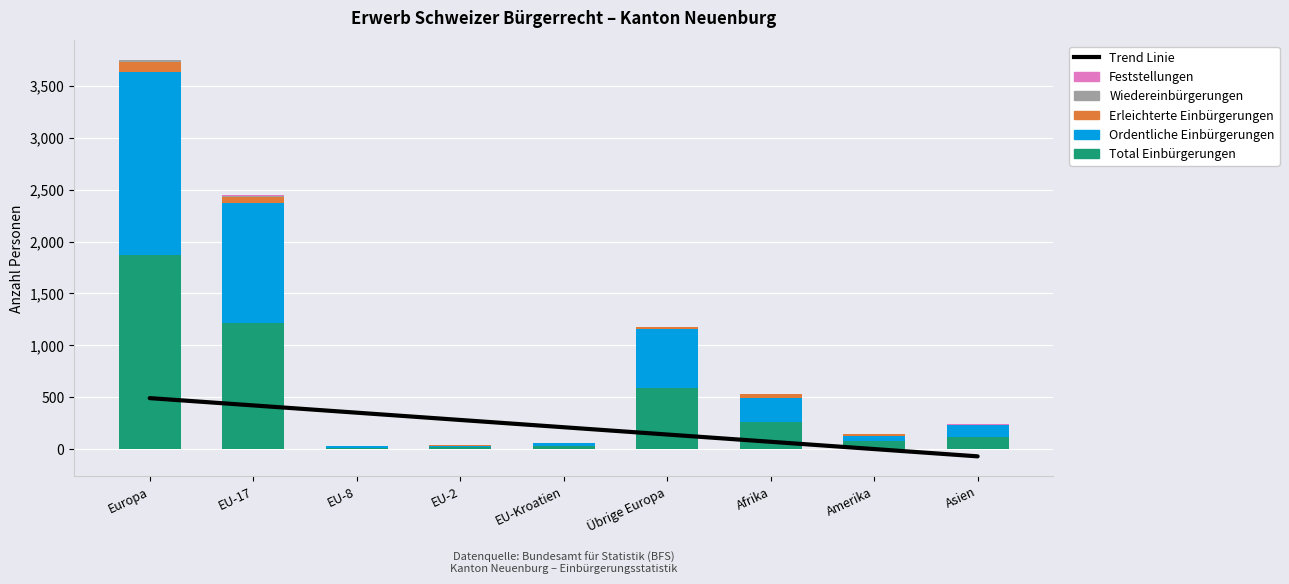

What position from the left is Europa?

1